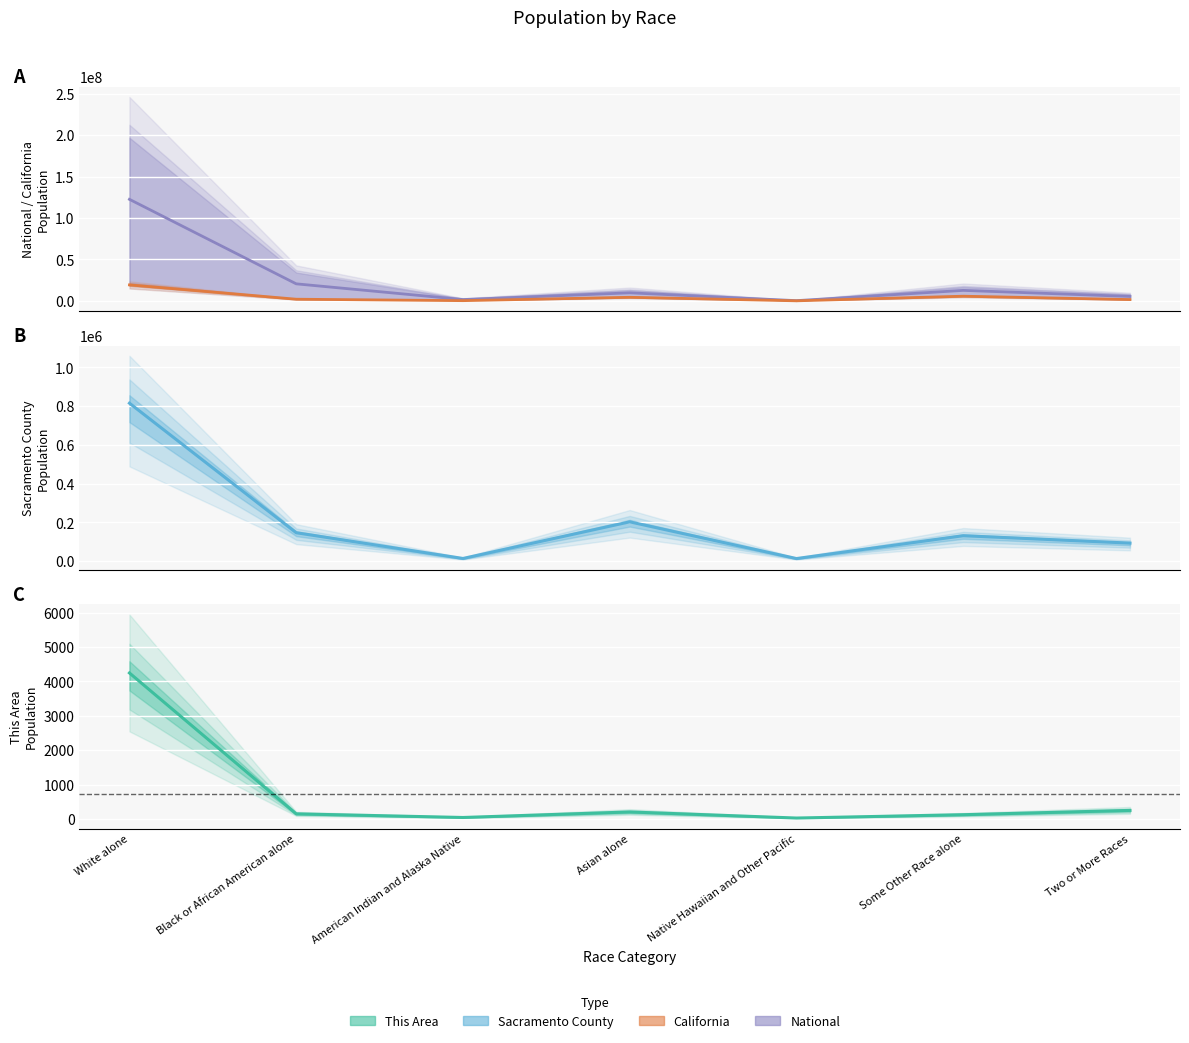

True or false: National and California cross at least once.

False